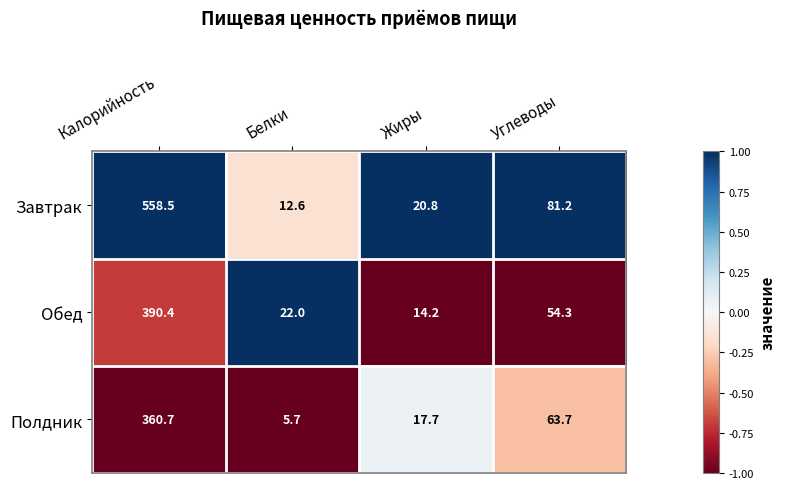

Between Белки and Жиры, which series saw the biggest shift?

Полдник